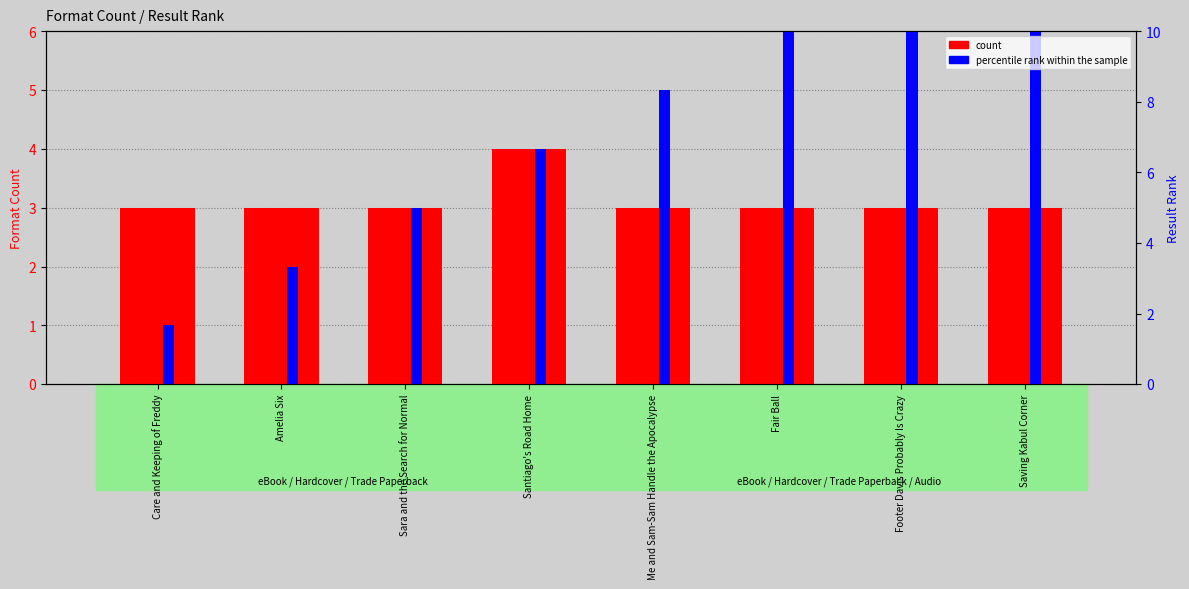

At Sara and the Search for Normal, list the series in order from smallest to largest.

count, percentile rank within the sample